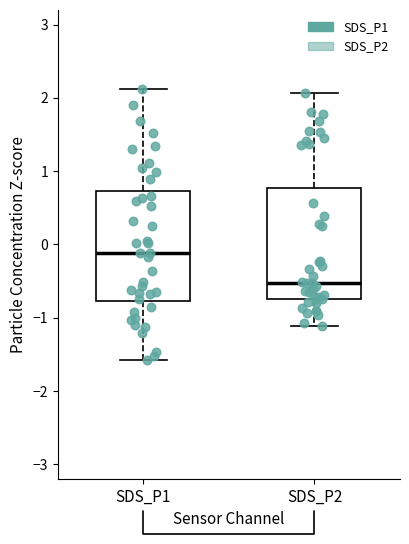

Reading left to right, transcribe this box plot: for each box, give where its median line is, the range the box spans, and where its two whiskers end, as read against the y-axis. The values are not printed on the chart, so give them approximately, as read against the axis.

SDS_P1: median -0.1, box -0.8 to 0.7, whiskers -1.6 to 2.1
SDS_P2: median -0.5, box -0.7 to 0.8, whiskers -1.1 to 2.1